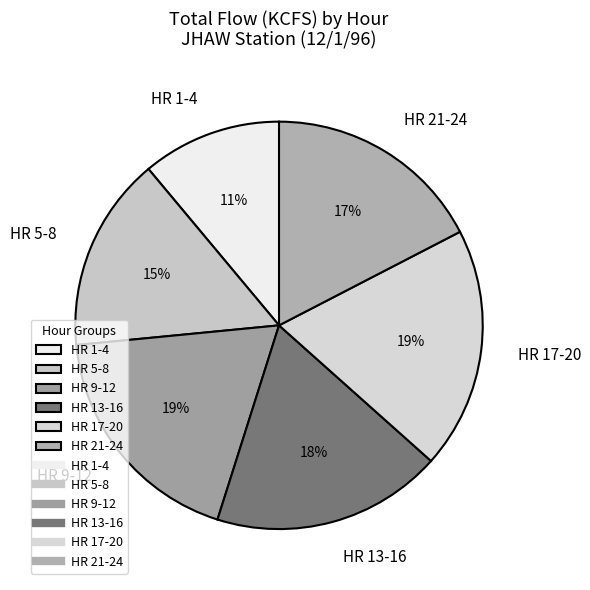

To the nearest percent, what portion does HR 1-4 represent?

11%